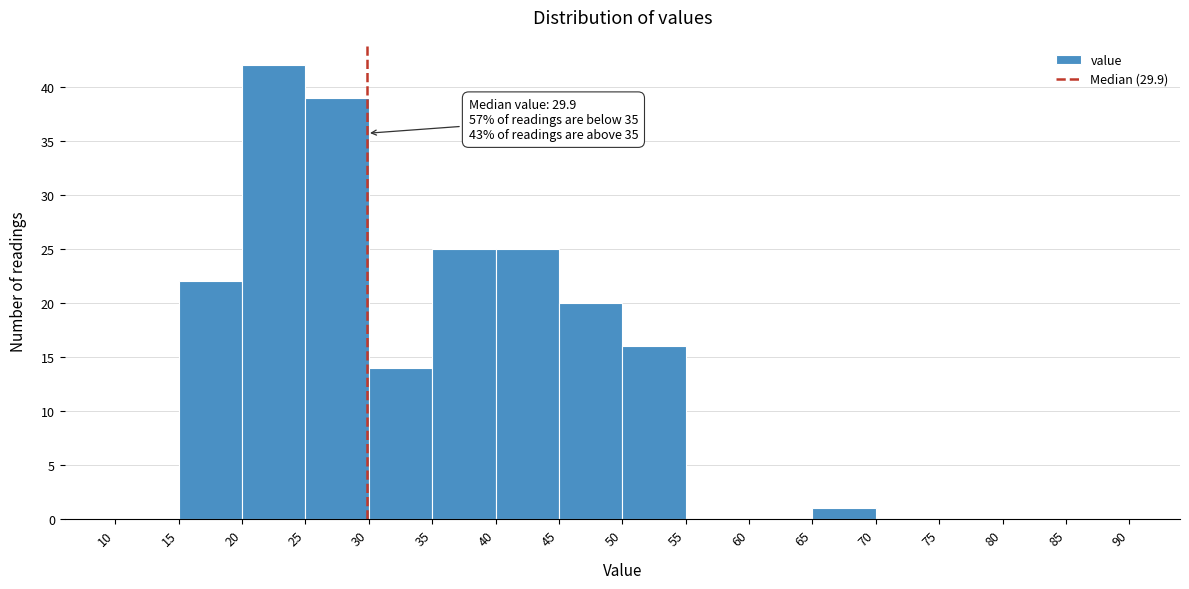

Which range on the x-axis has the tallest bar?

20 to 25